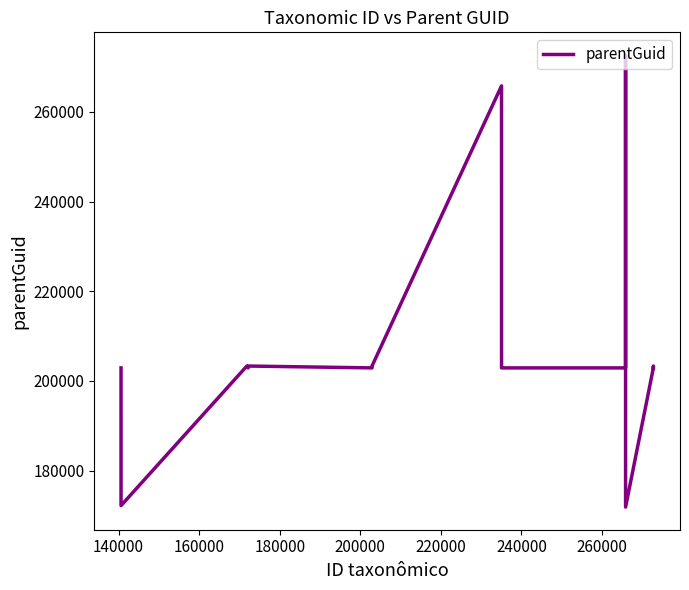

What is the maximum value shown in the chart?

272731